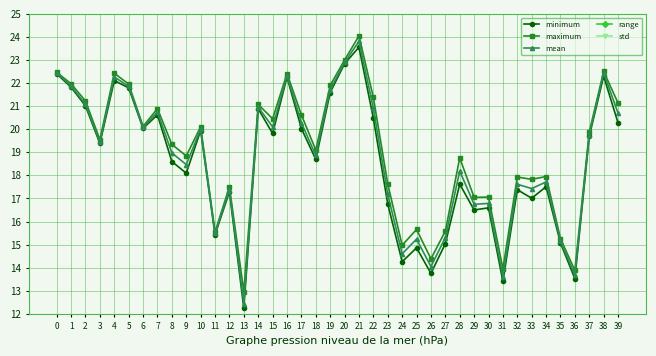

True or false: mean and std intersect in this chart.

False